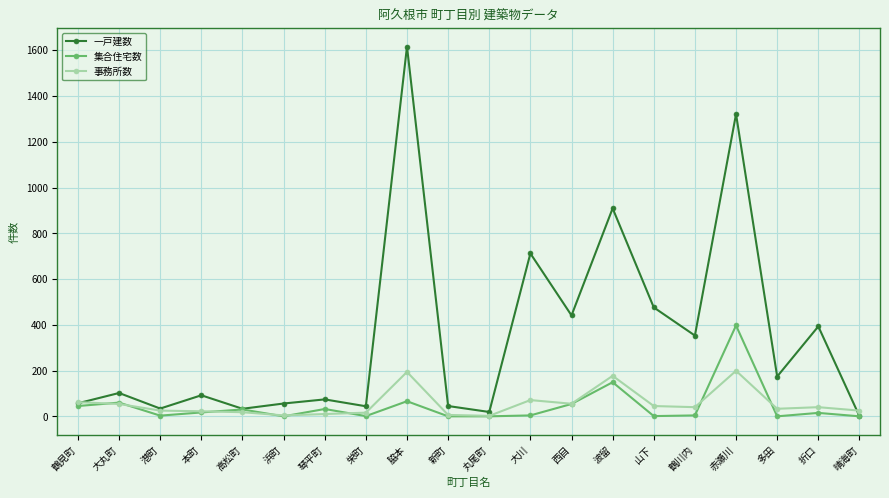

What are all the series names shown in the legend?

一戸建数, 集合住宅数, 事務所数